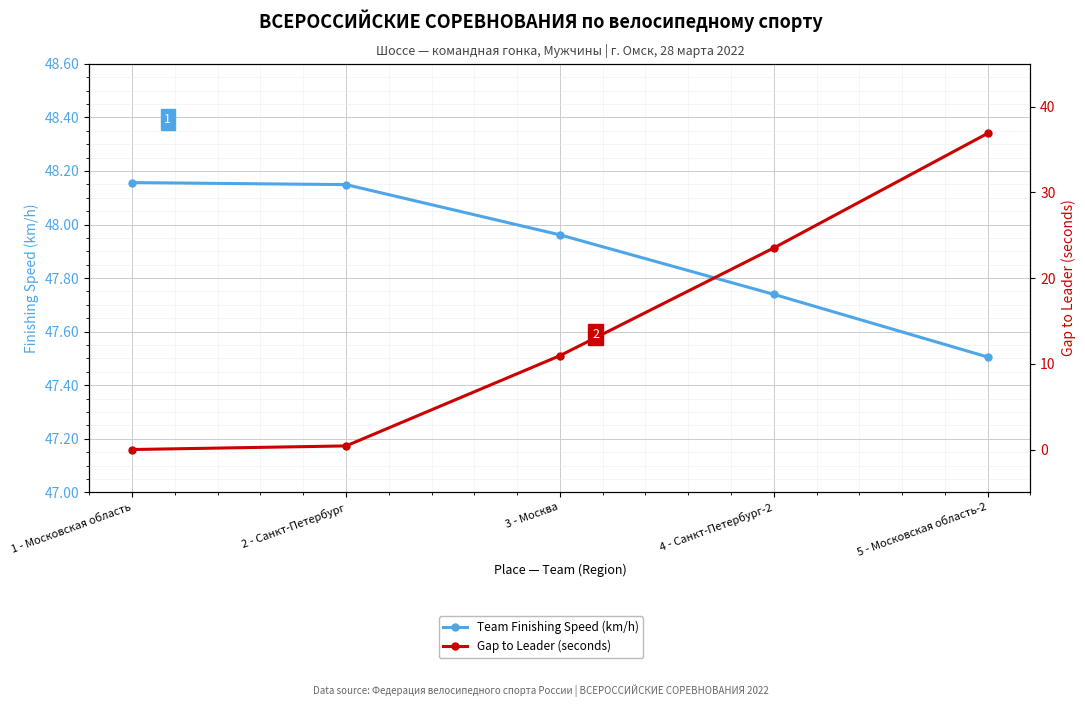

Which series changed the most between 4 - Санкт-Петербург-2 and 5 - Московская область-2?

Gap to Leader (seconds)